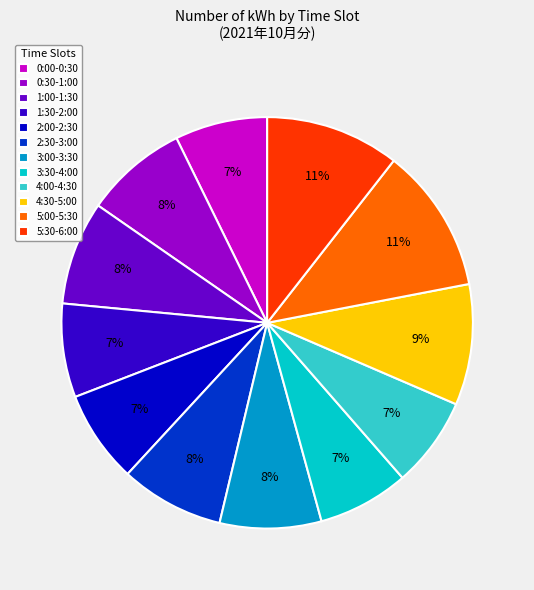

Is there any slice that represents more than half of the pie?

No